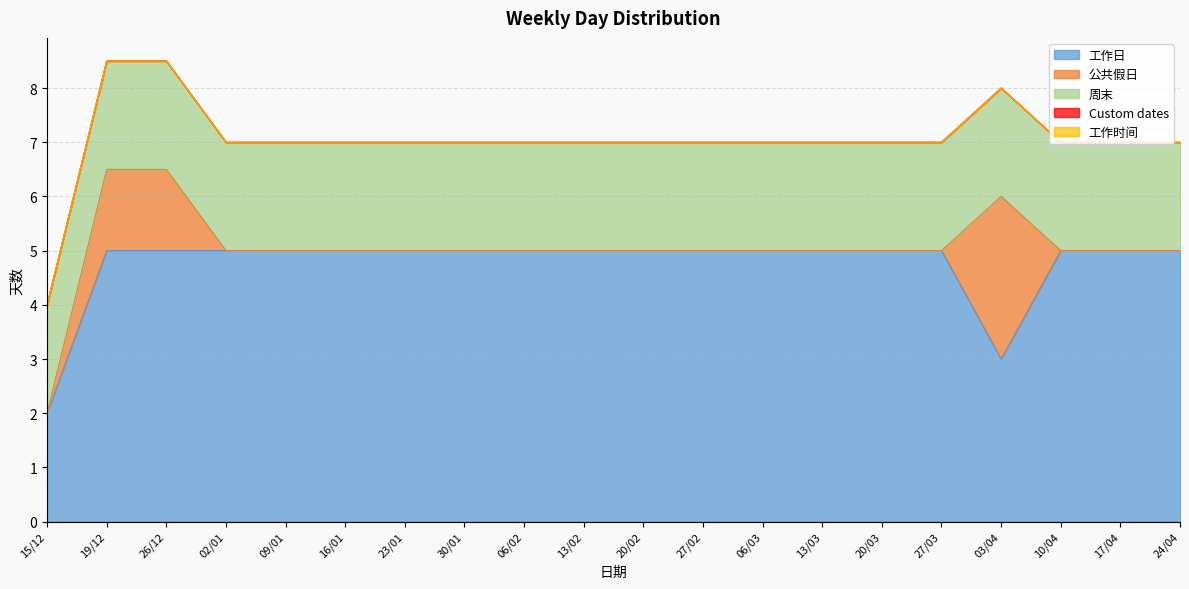

How many lines are shown in the chart?

5